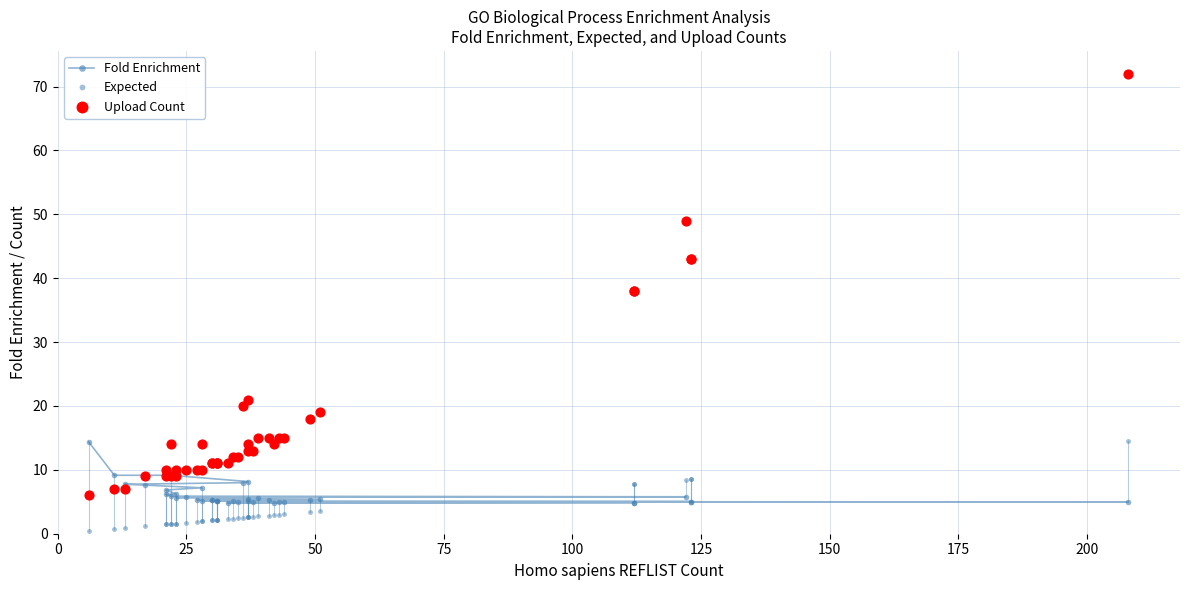

Which series has the largest total across all categories?

Upload Count